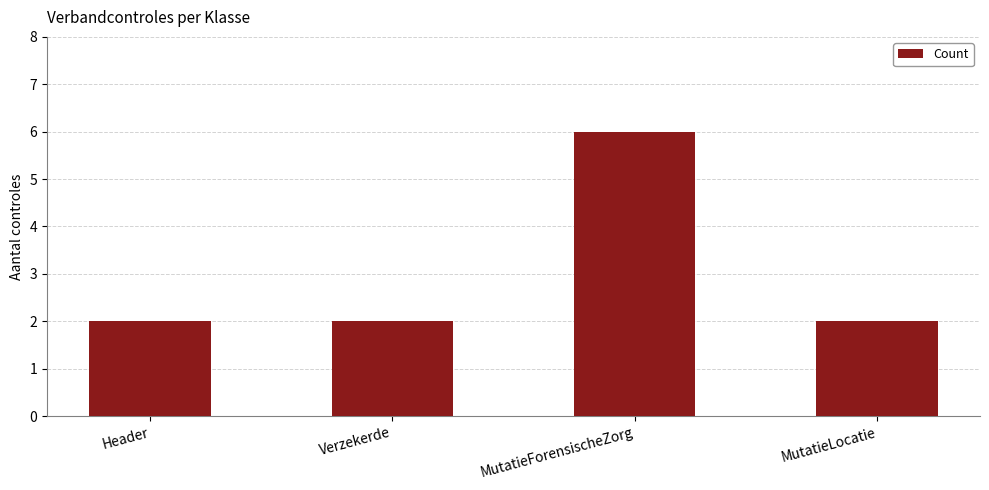

Which category has the highest value across all series?

MutatieForensischeZorg